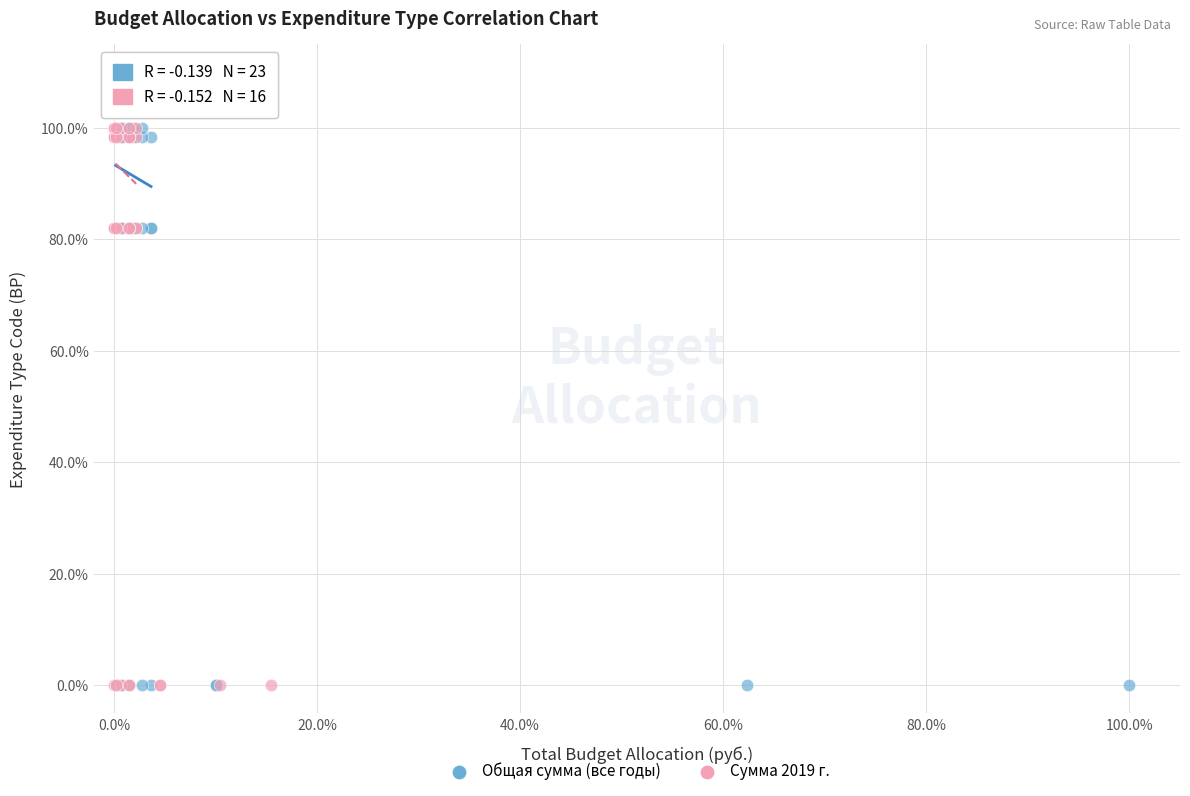

What are all the series names shown in the legend?

Общая сумма (все годы), Сумма 2019 г.